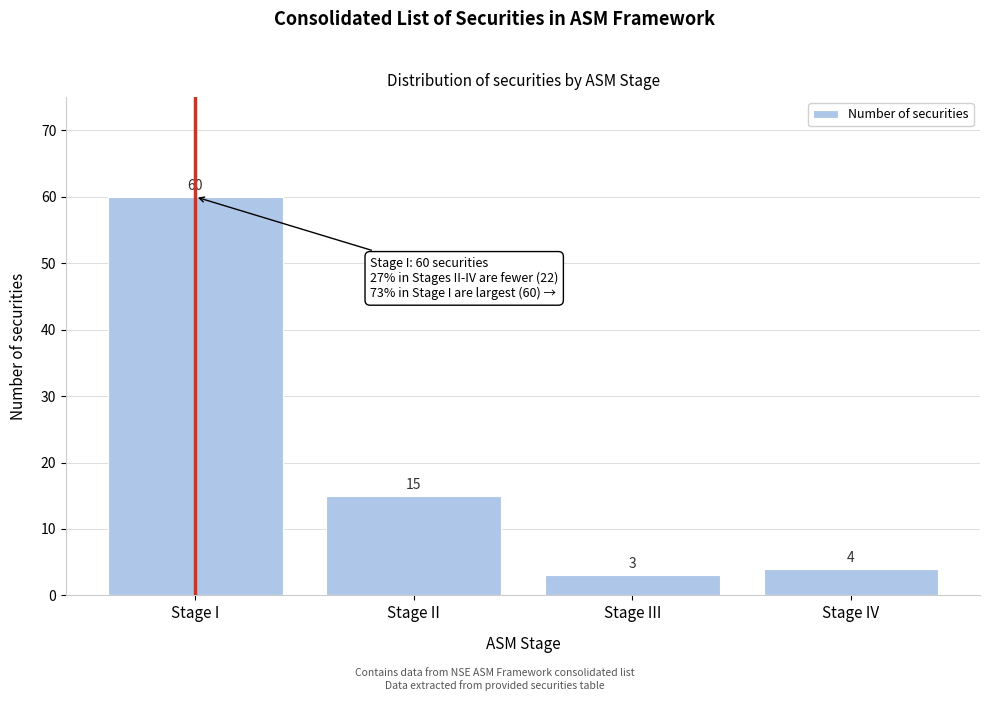

Reading left to right, transcribe all the data shown in this chart.

60	15	3	4